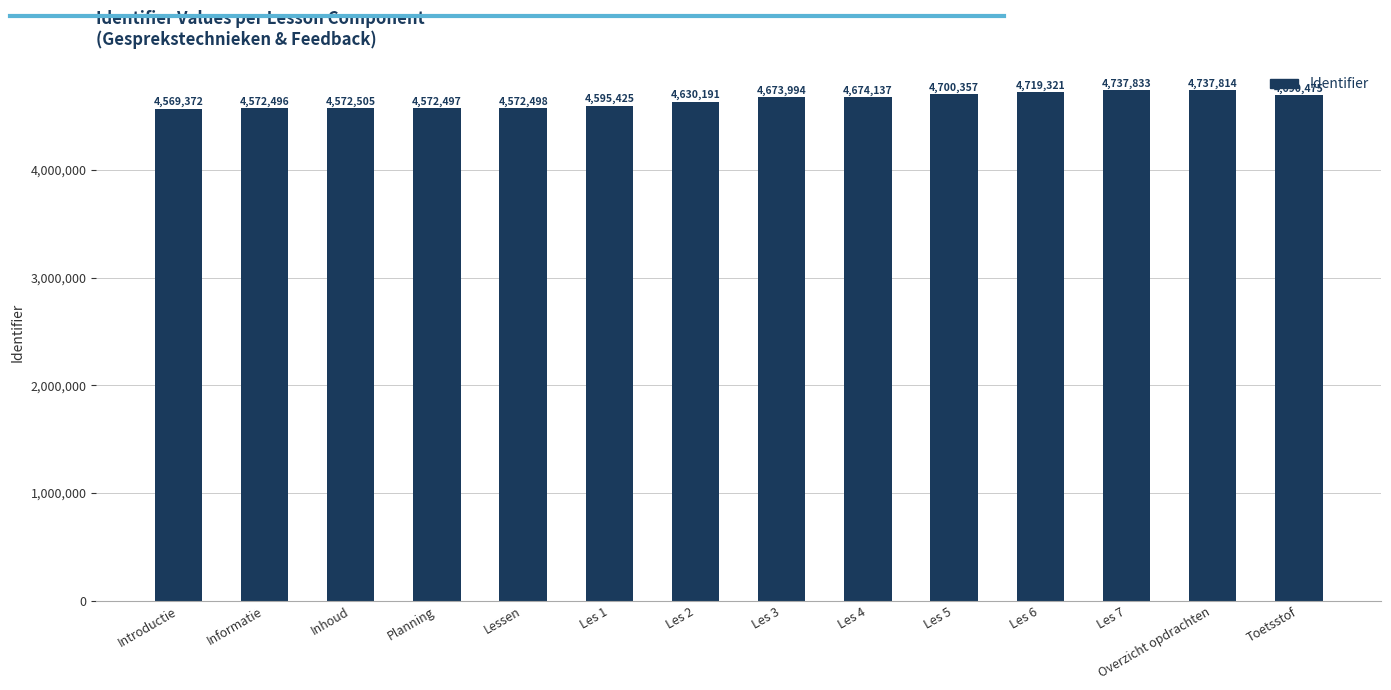

What is the sum of the values at Les 1 and Overzicht opdrachten?

9333239